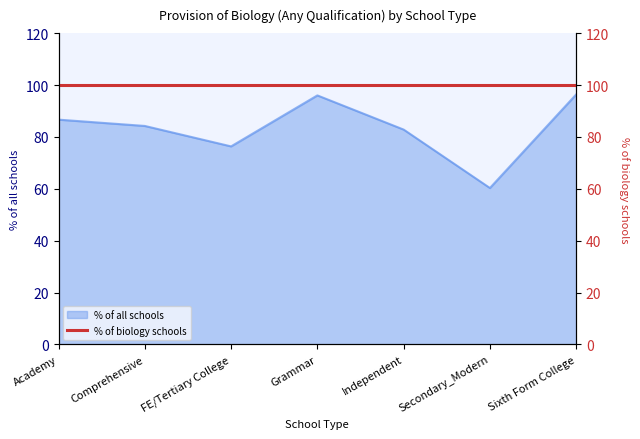

At which category does the chart reach its minimum across all series?

Secondary_Modern